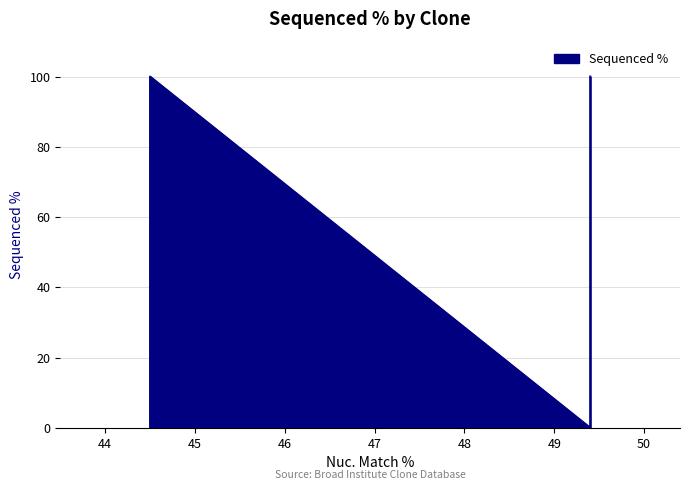

How many lines are shown in the chart?

1